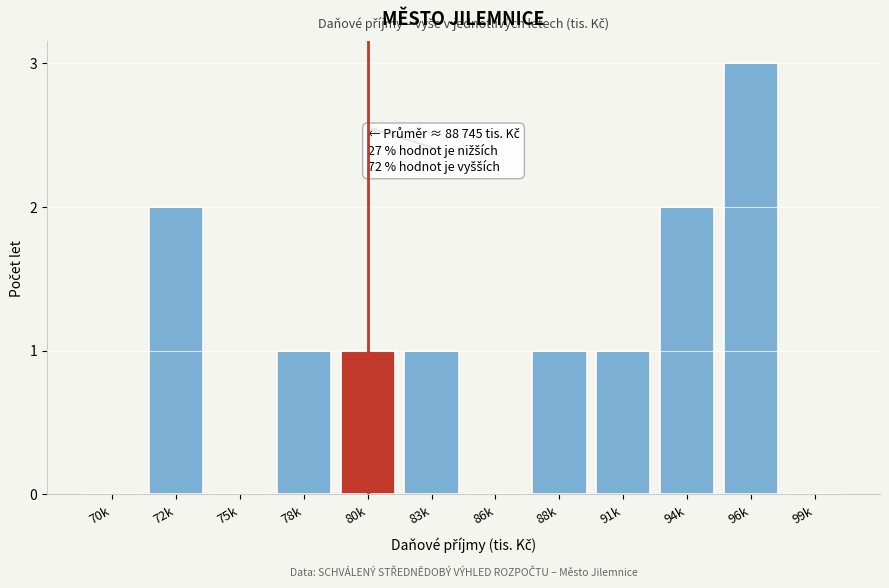

Reading left to right, extract all data points from this chart.

70k=0	72k=2	75k=0	78k=1	80k=1	83k=1	86k=0	88k=1	91k=1	94k=2	96k=3	99k=0